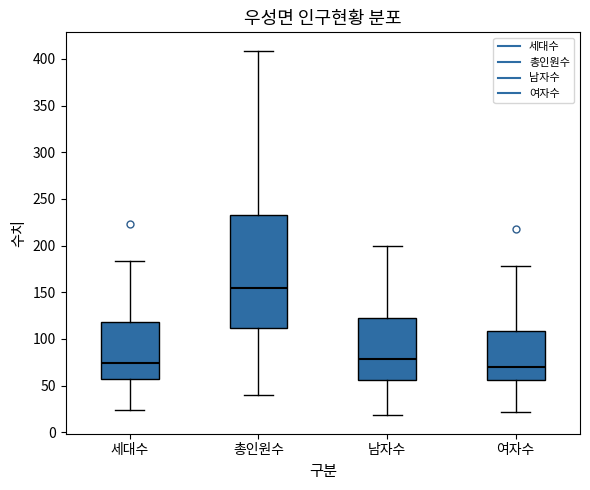

Where does the median line of the box for 총인원수 sit on the y-axis? The values are not printed on the chart, so give them approximately, as read against the axis.

155